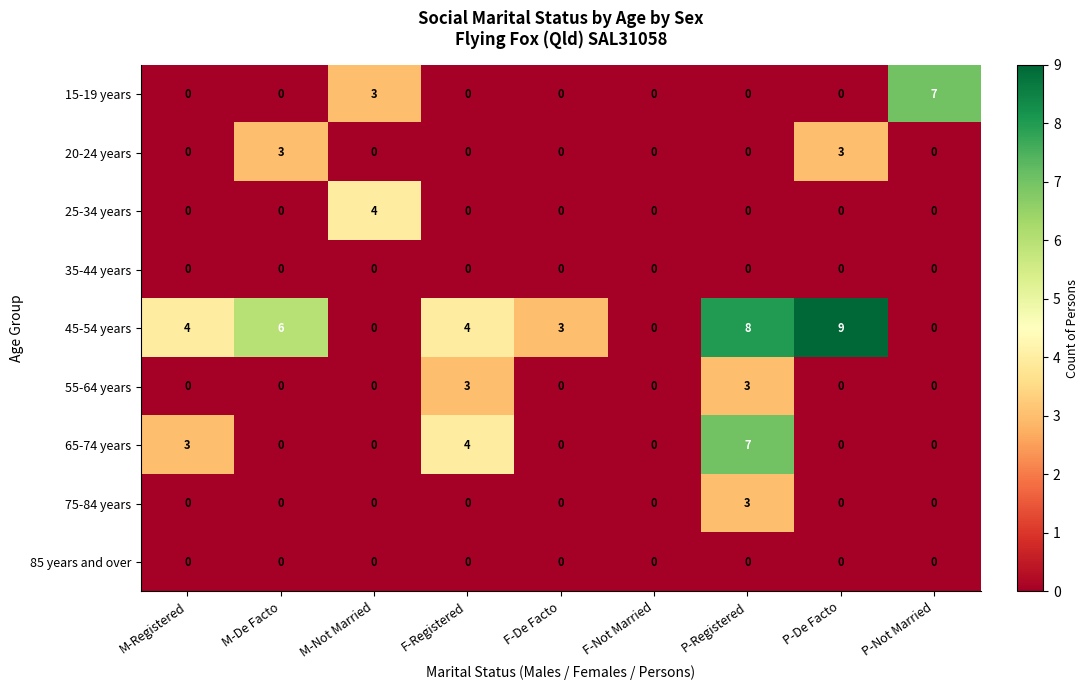

The value of 25-34 years at P-Not Married is 0. True or false?

True